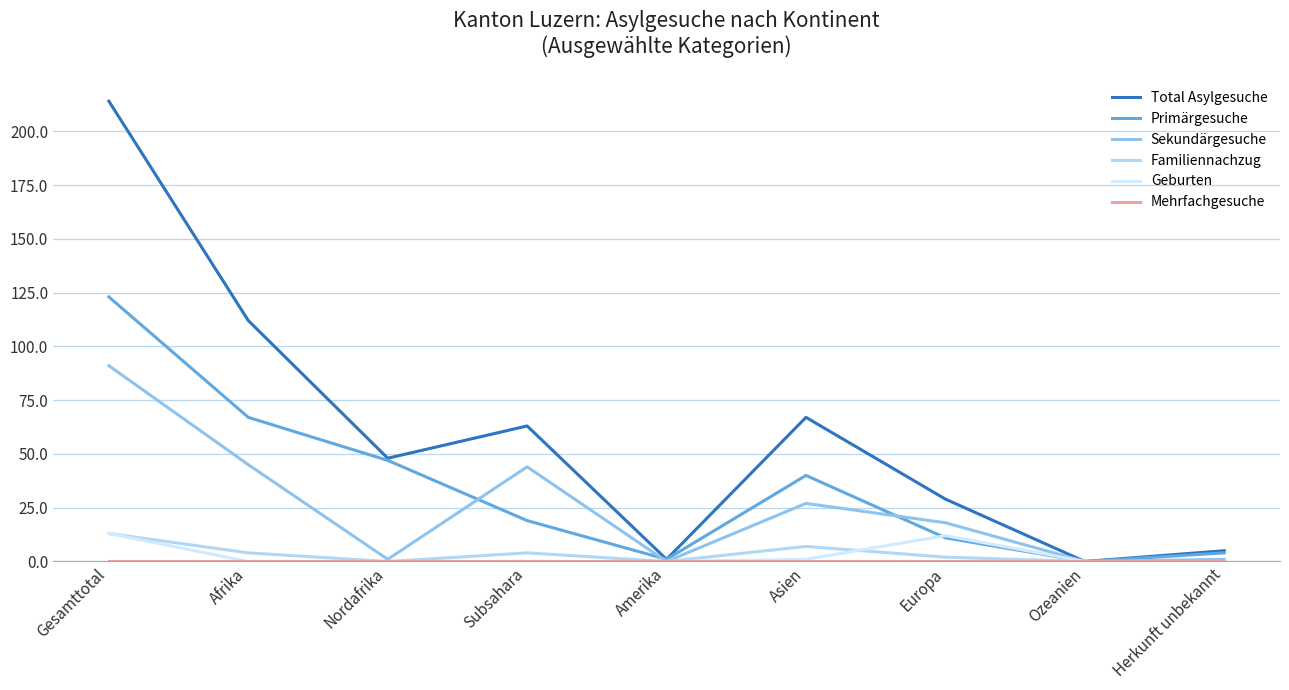

Rank the series at Afrika from lowest to highest value.

Geburten, Mehrfachgesuche, Familiennachzug, Sekundärgesuche, Primärgesuche, Total Asylgesuche